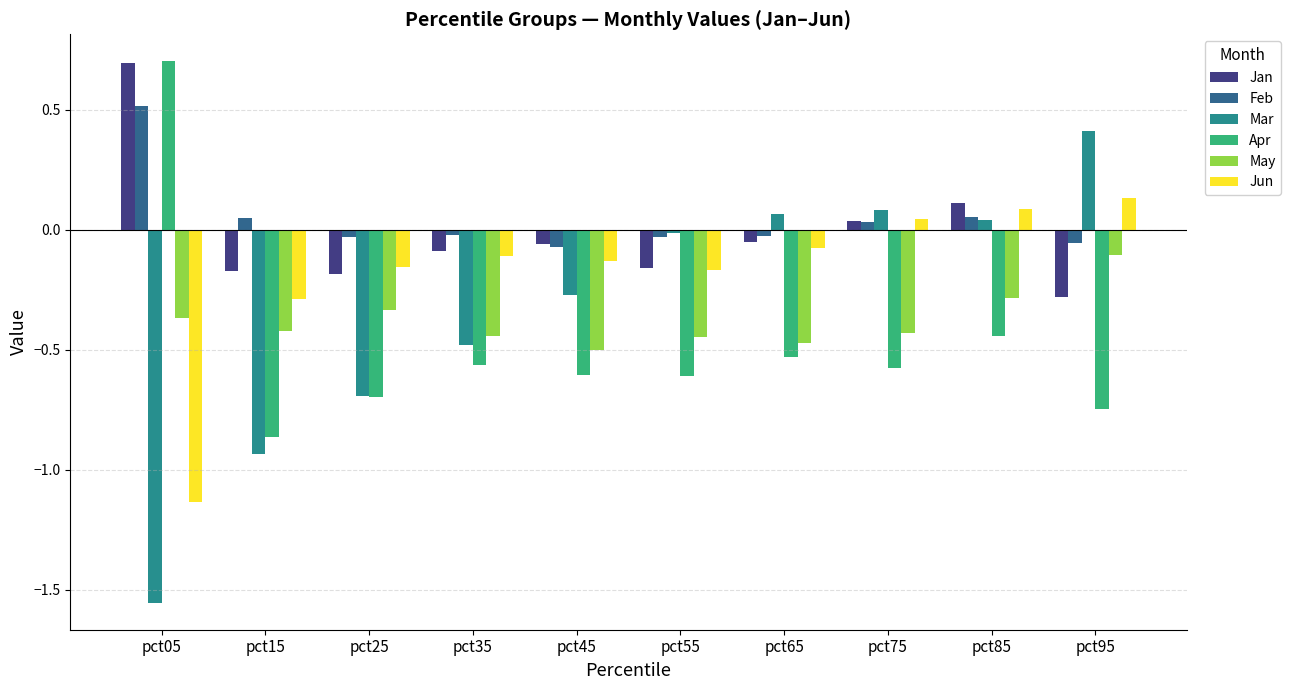

How many values in Jun are below zero?

7